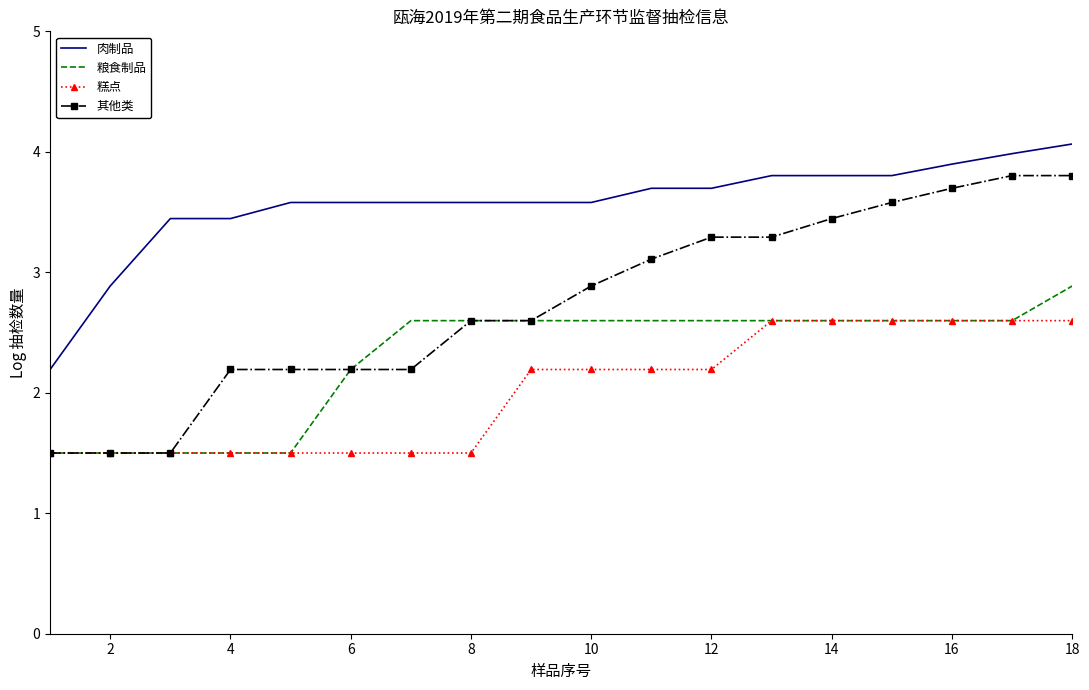

True or false: 肉制品 and 其他类 cross at least once.

False